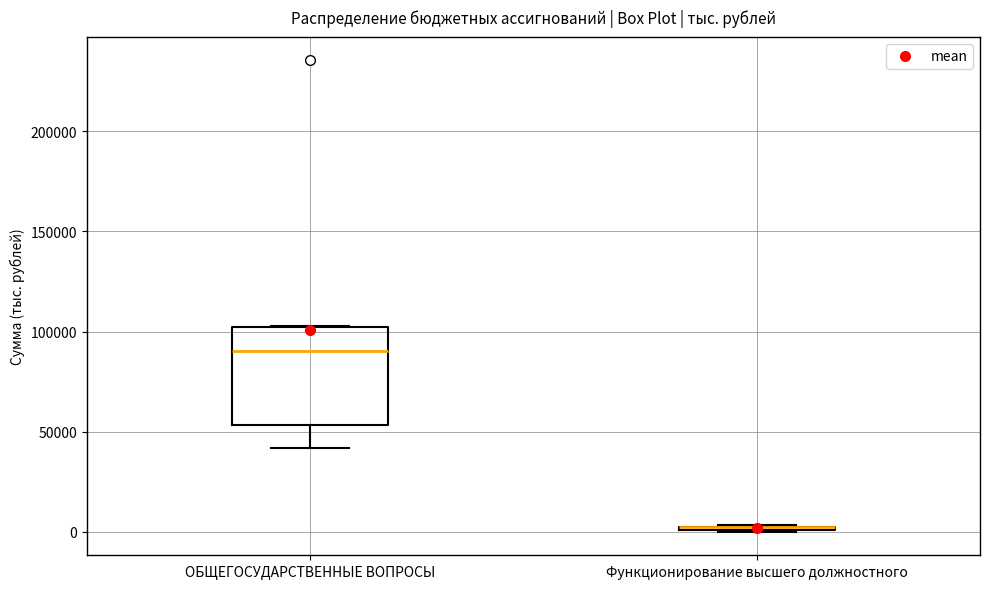

Where is the upper edge of the box for ОБЩЕГОСУДАРСТВЕННЫЕ ВОПРОСЫ on the y-axis? The values are not printed on the chart, so give them approximately, as read against the axis.

100000